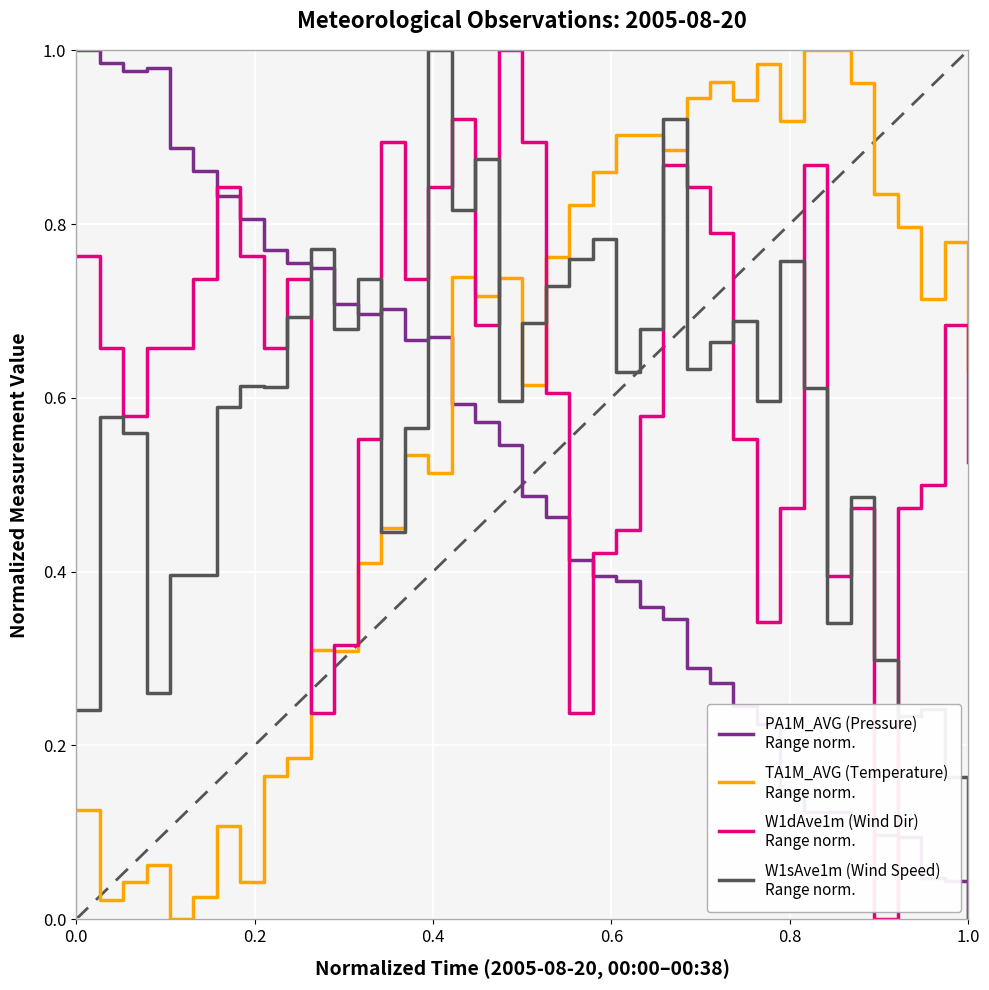

Does the chart have visible grid lines?

Yes